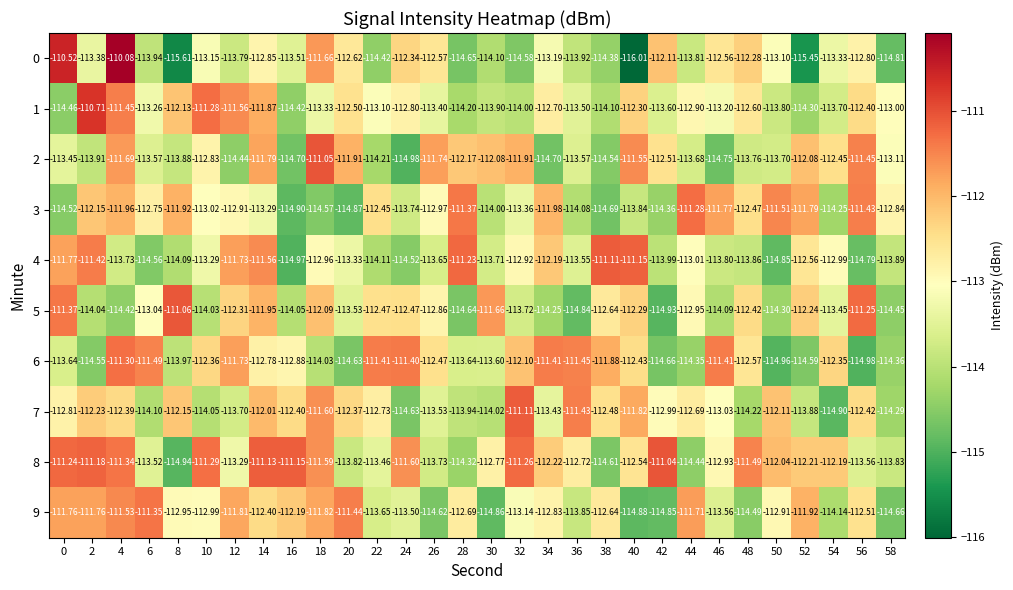

Is the value of 9 at 32 greater than the value of 4 at 14?

No